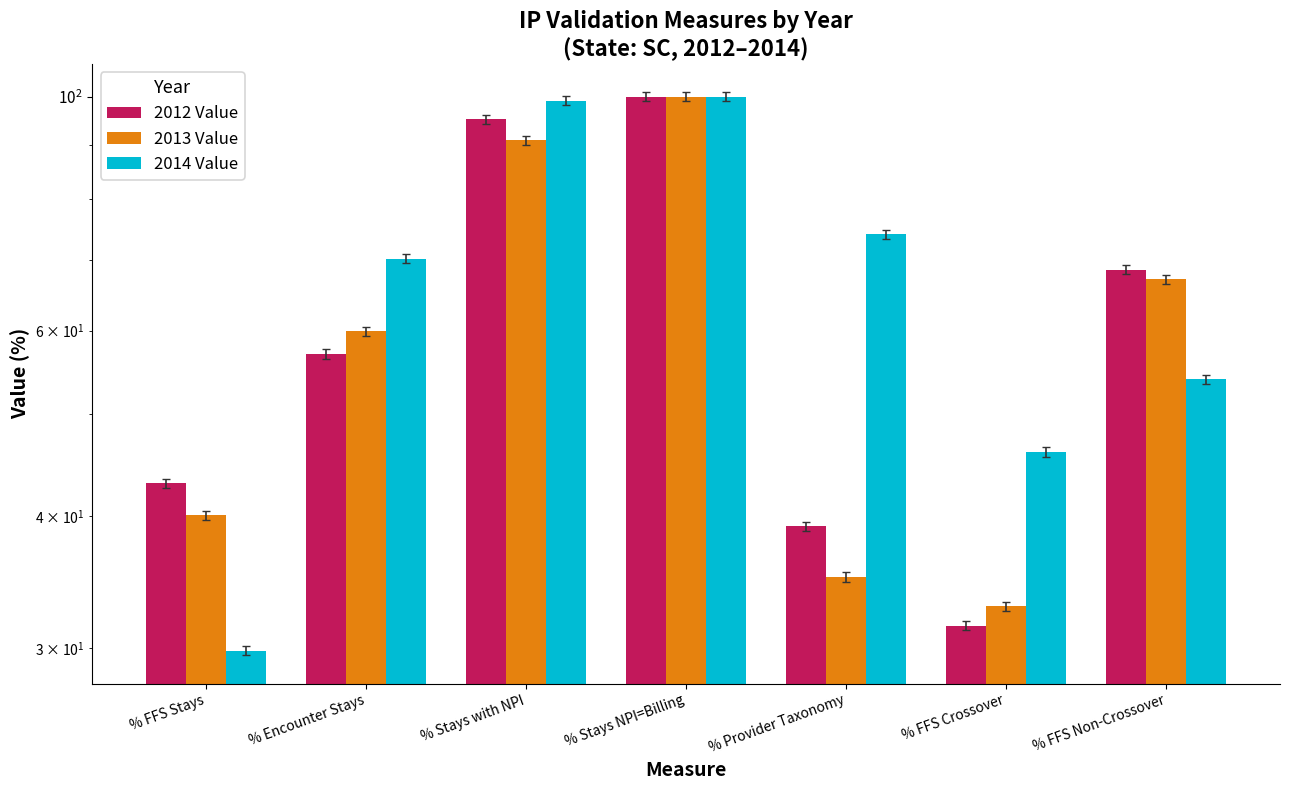

How many distinct data groups are displayed?

3